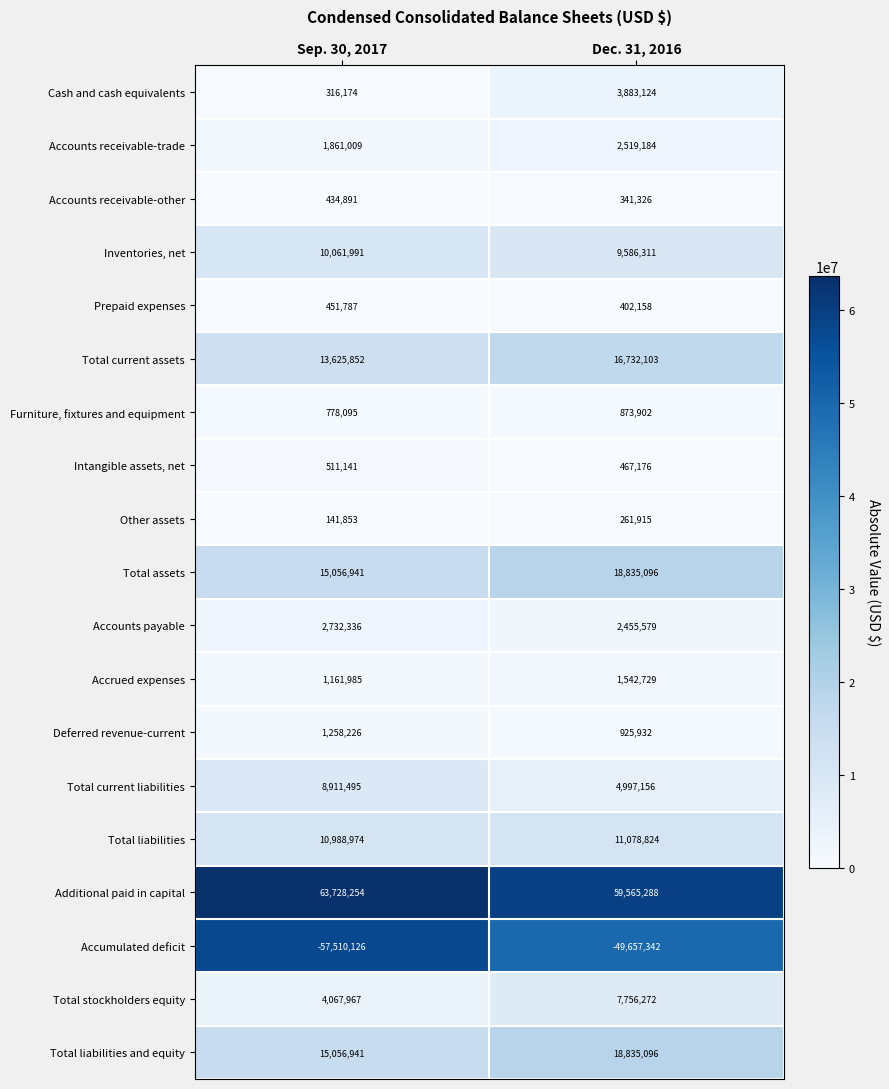

List the labels in order of Prepaid expenses value, smallest first.

Dec. 31, 2016, Sep. 30, 2017